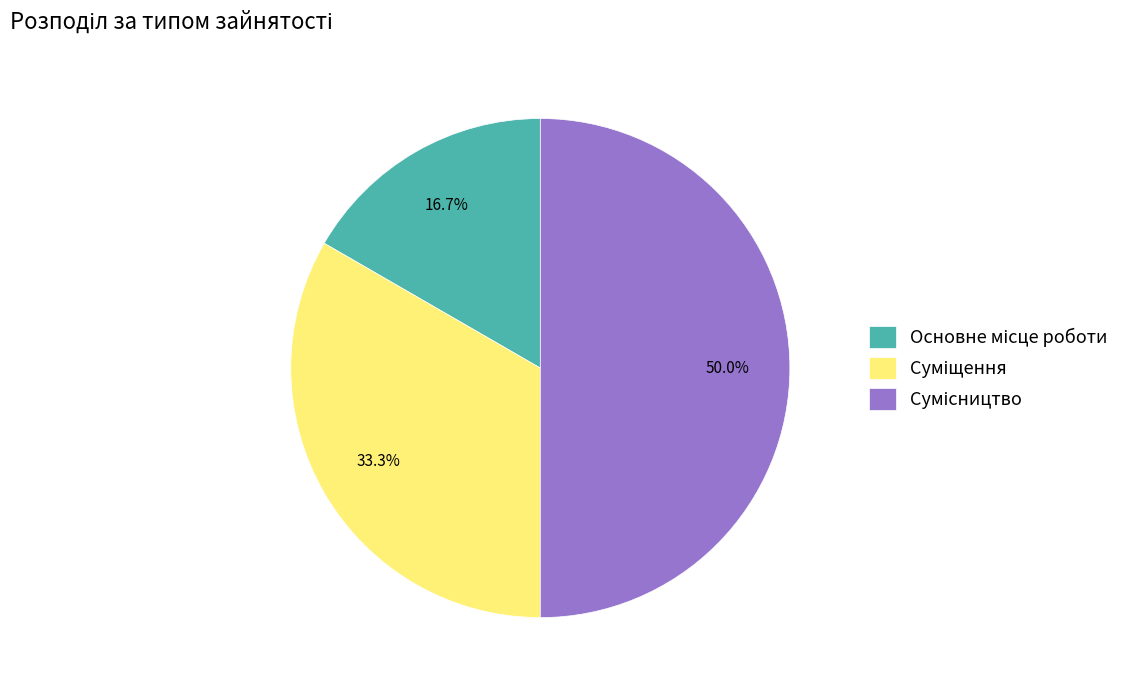

How many slices are in this pie chart?

3